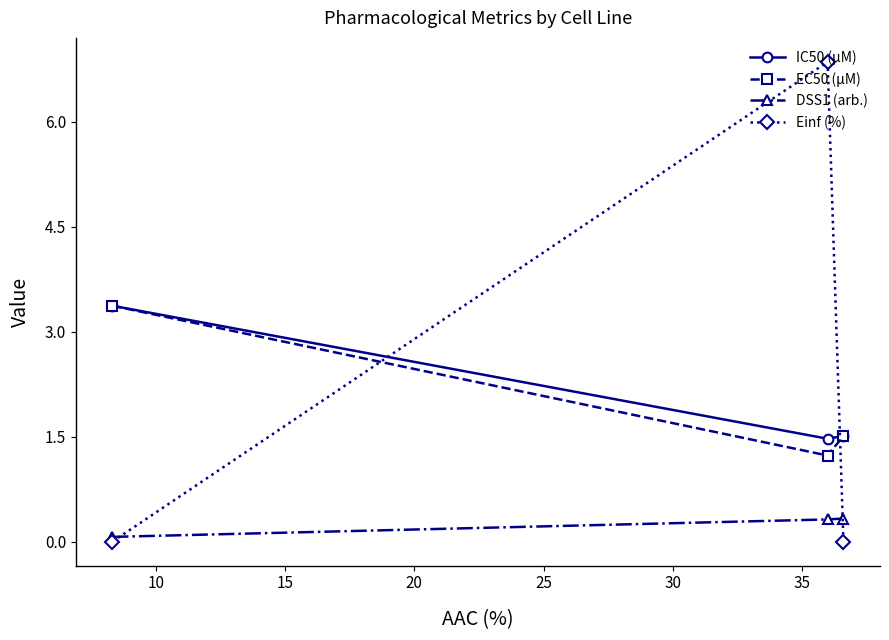

Which series has the widest spread of values?

Einf (%)